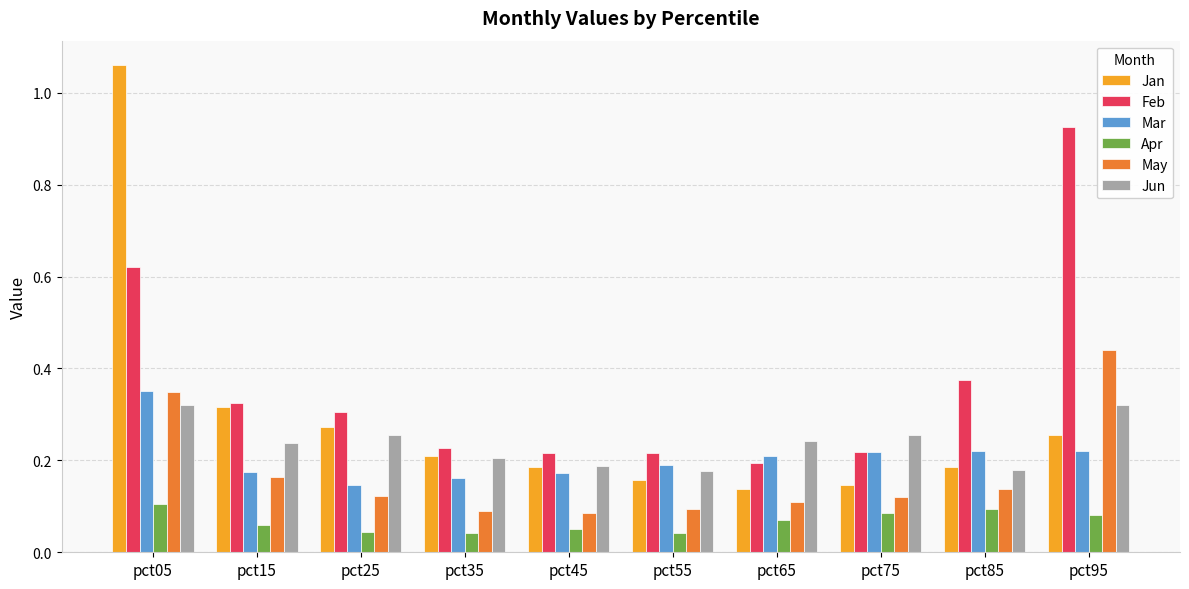

Is the value of Mar at pct95 greater than the value of Jun at pct05?

No